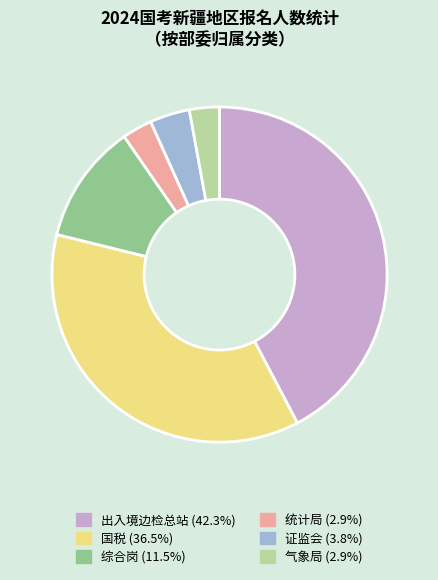

Does 统计局 account for over 50% of the chart?

No